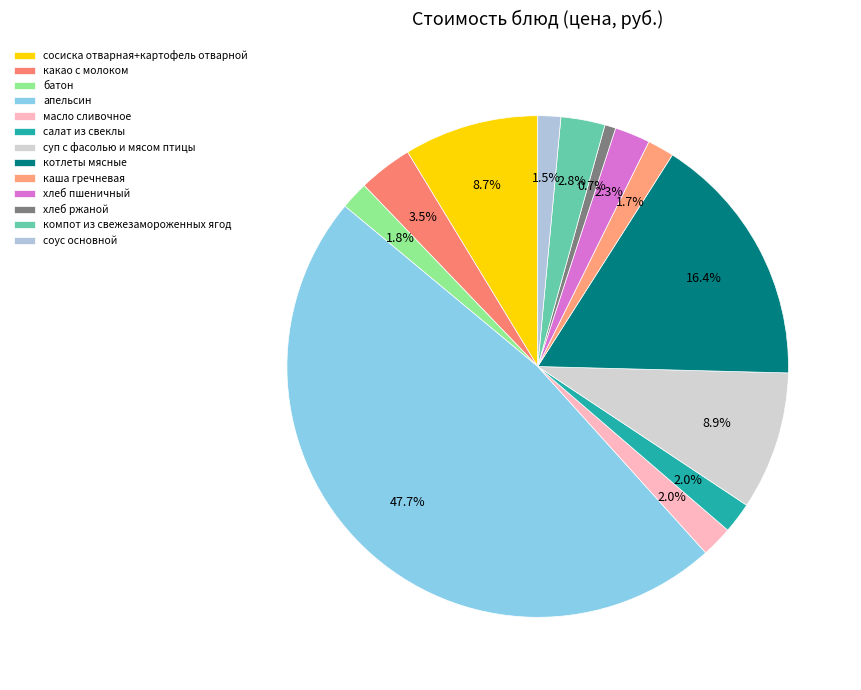

Rank the categories by value from highest to lowest.

апельсин, котлеты мясные, суп с фасолью и мясом птицы, сосиска отварная+картофель отварной, какао с молоком, компот из свежезамороженных ягод, хлеб пшеничный, масло сливочное, салат из свеклы, батон, каша гречневая, соус основной, хлеб ржаной